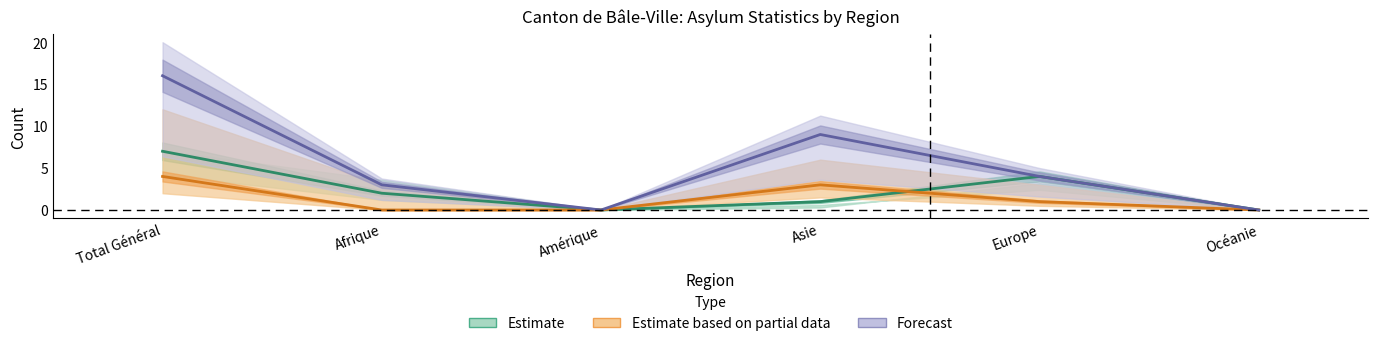

What is the label of the 1st point from the right?

Océanie